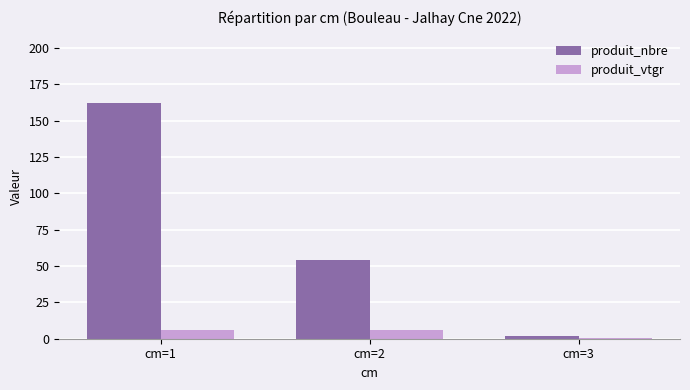

What is the highest value of the produit_vtgr series?

6.3